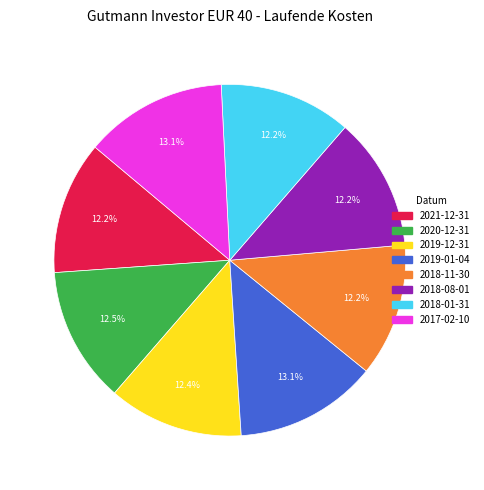

True or false: 2021-12-31 accounts for 22% of the total.

False